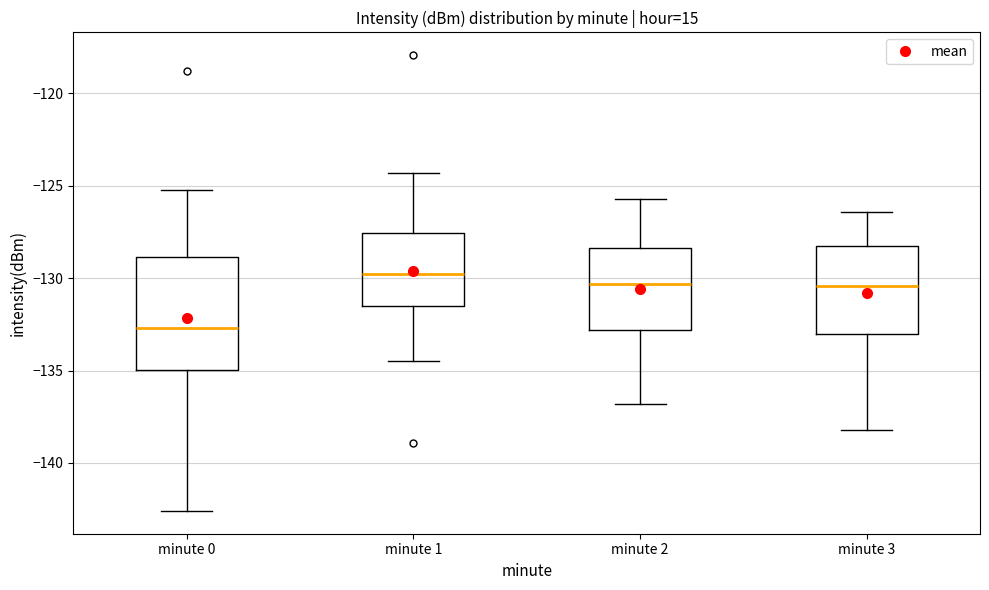

Which box is the tallest, from its lower edge to its upper edge?

minute 0